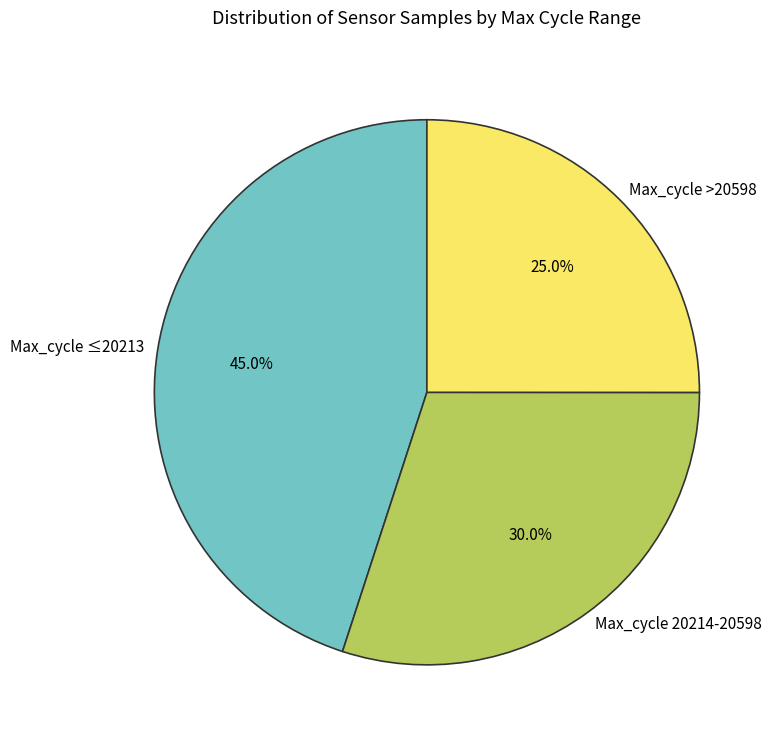

Approximately how many times larger is the value at Max_cycle >20598 compared to Max_cycle 20214-20598?

0.8